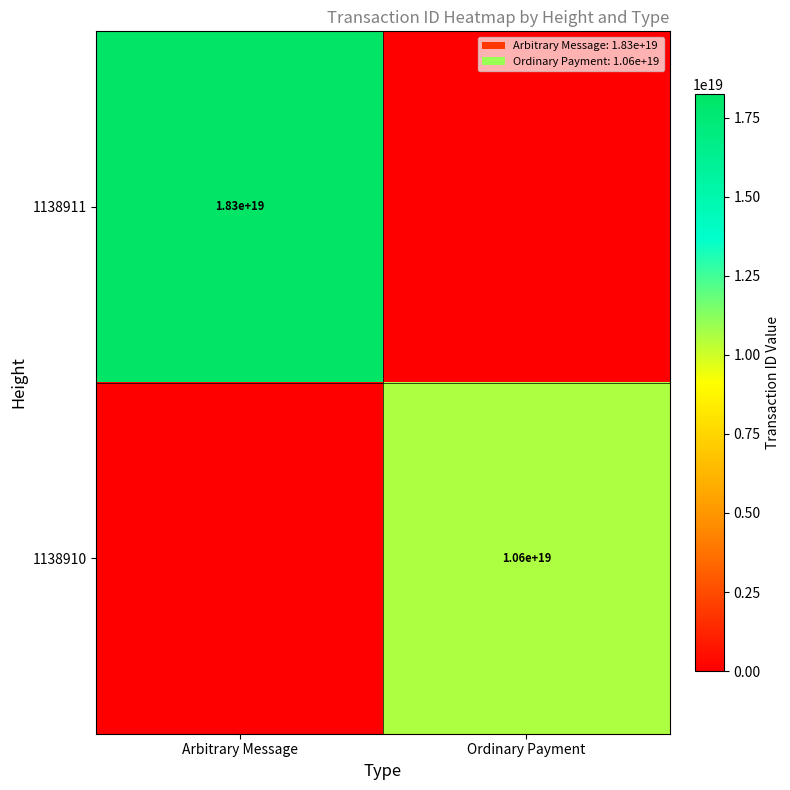

Is it true that 1138910 equals 4394664866945357824 at Ordinary Payment?

False